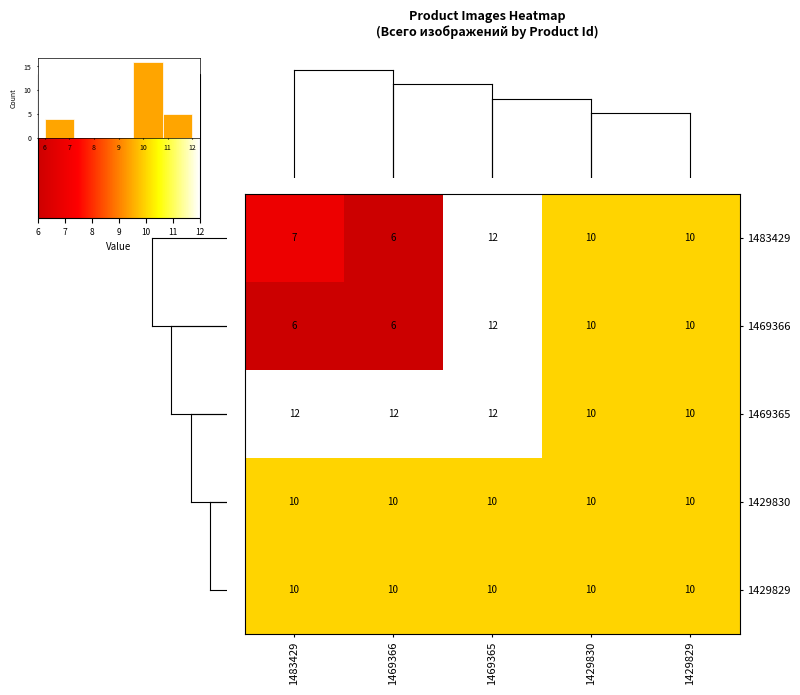

At which category is the sum across all series the highest?

1469365